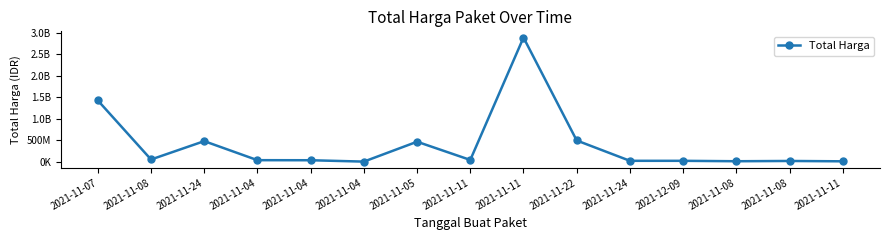

Where is the first local maximum?

2021-11-24